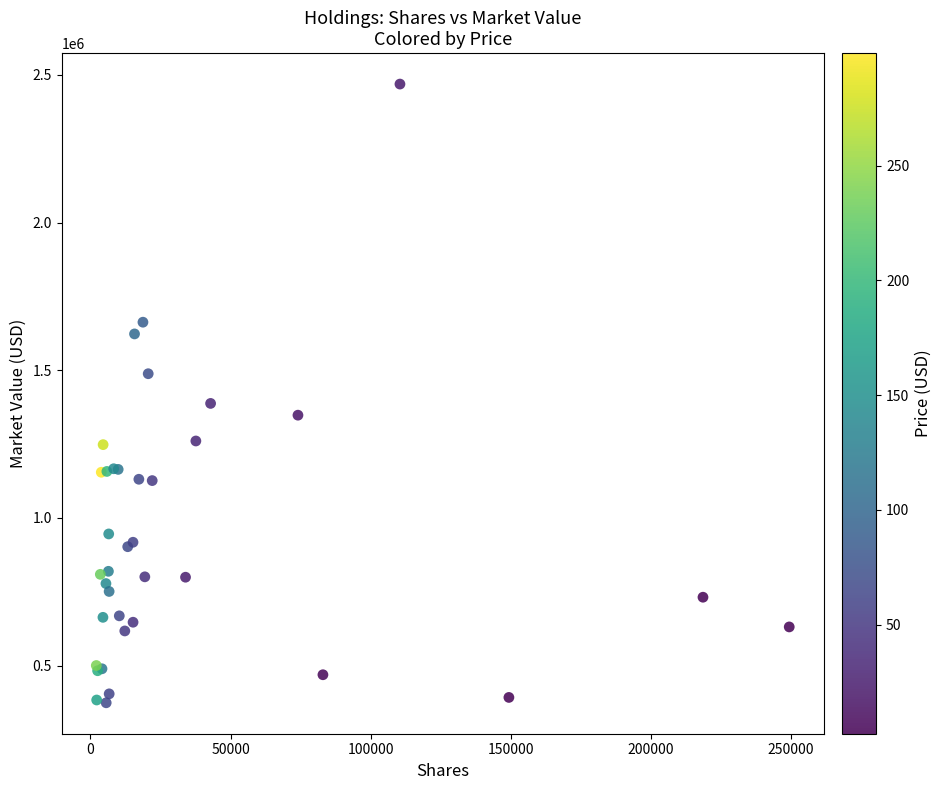

What Y value in the scatter plot is closest to 1421401?

1387560.3